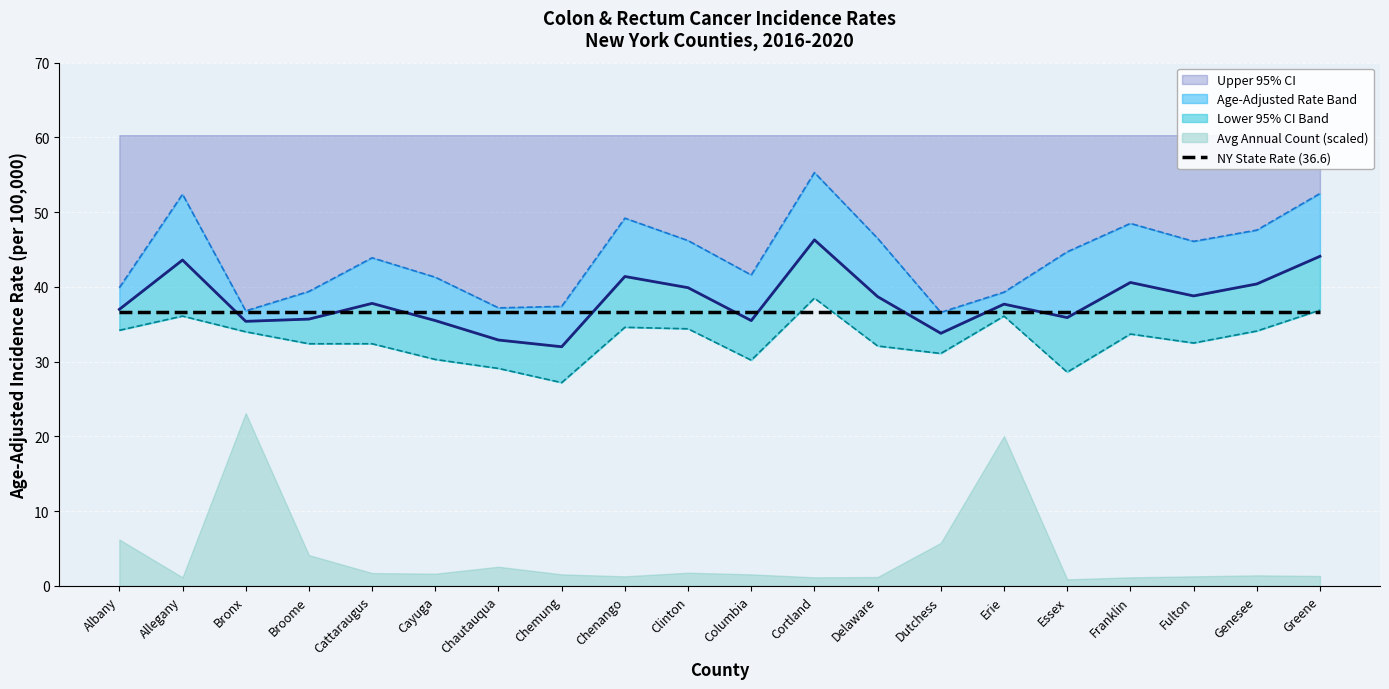

The value of Lower 95% CI at Columbia is 51.4. True or false?

False